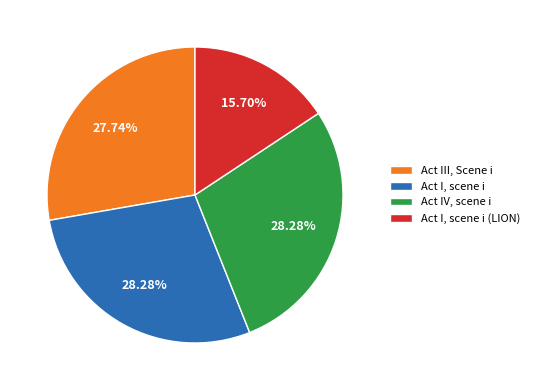

Which slice is the smallest?

Act I, scene i (LION)